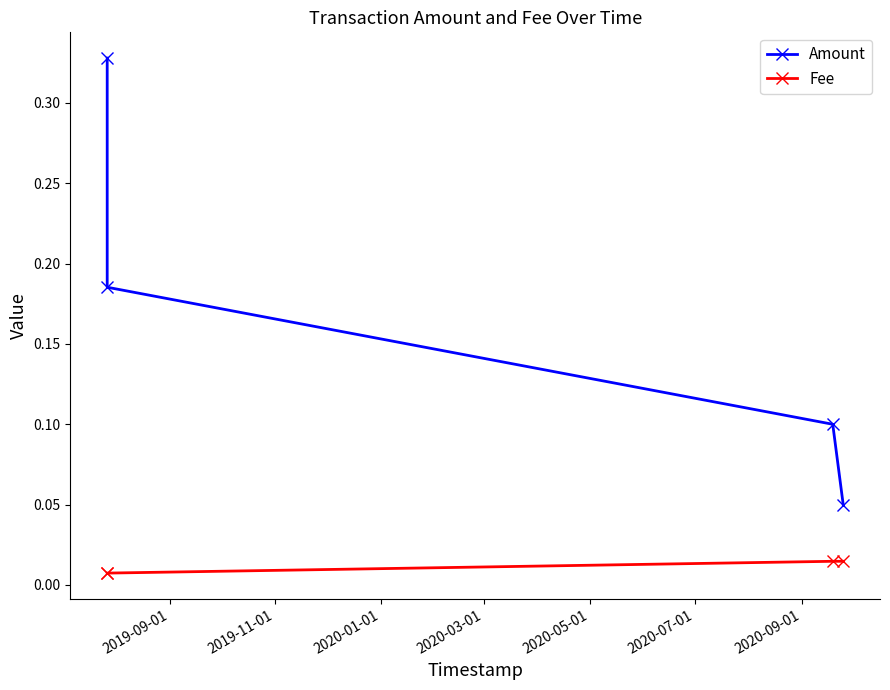

What is the greatest value displayed?

0.3